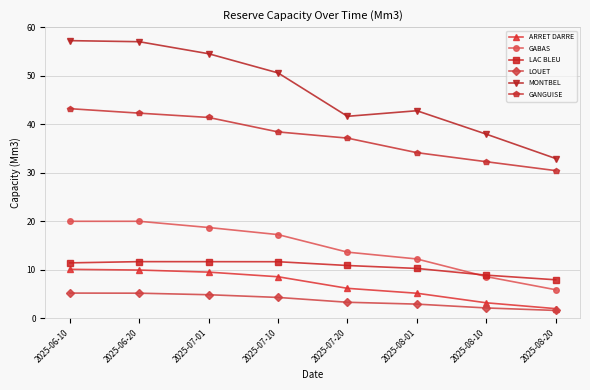

How many distinct data groups are displayed?

6